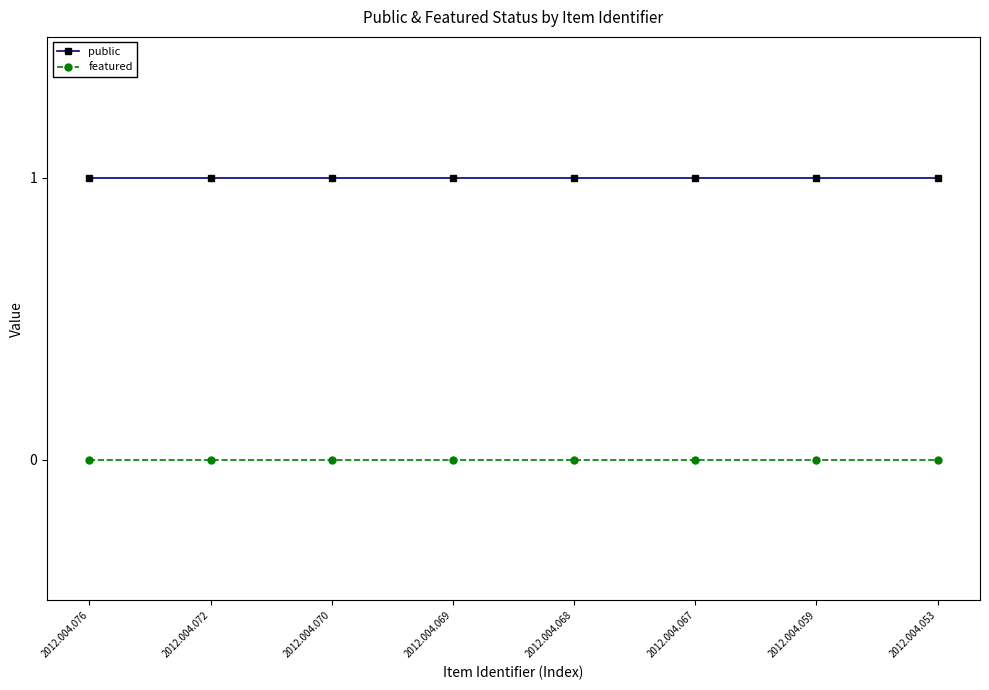

Count the number of data series in this chart.

2